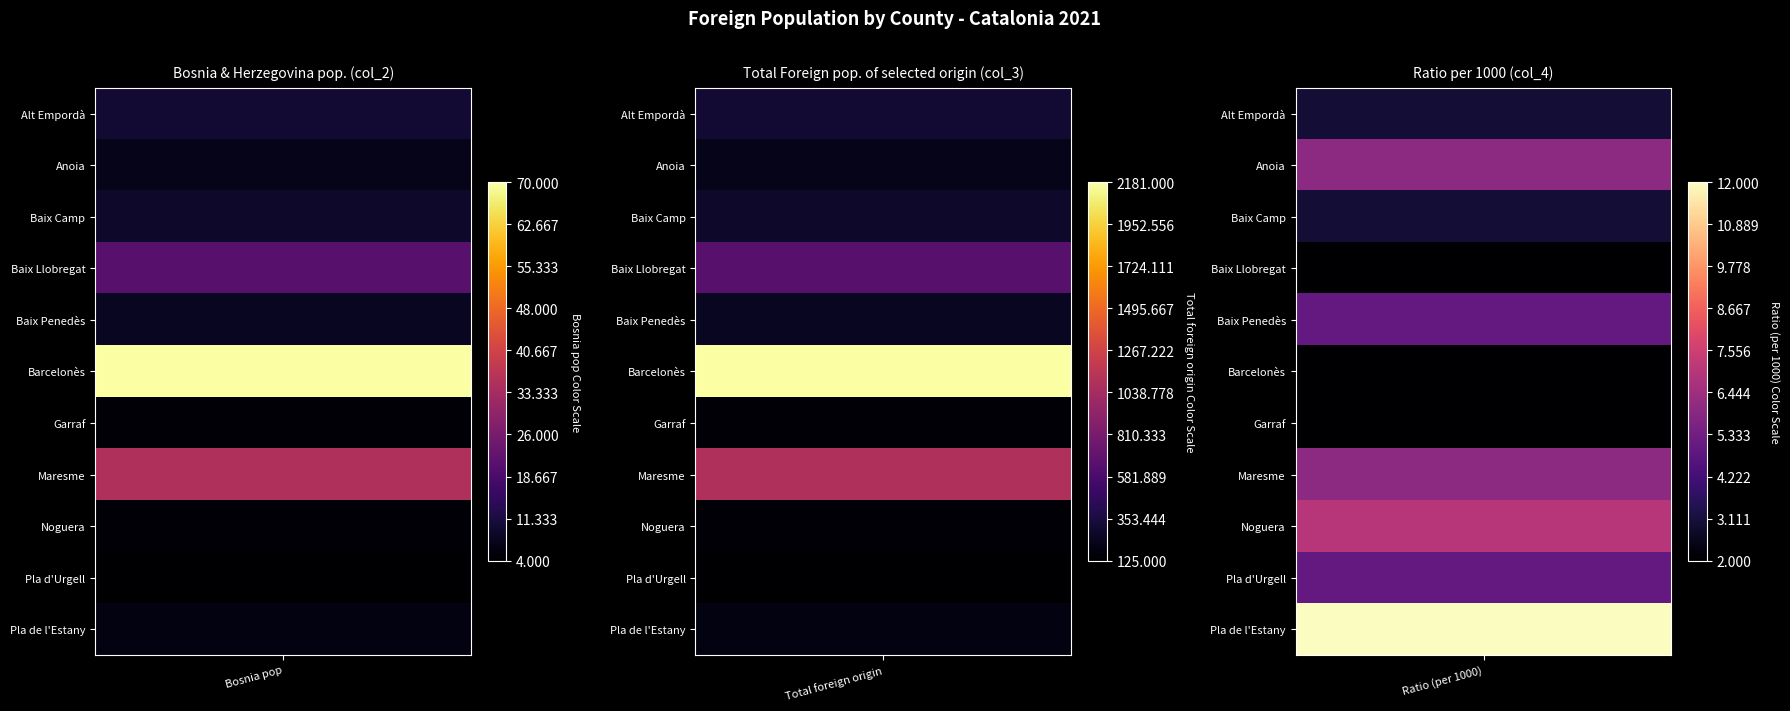

Reading left to right, what are all the values shown in this chart?

Alt Empordà: 0=10	1=312	2=3
Anoia: 0=7	1=218	2=6
Baix Camp: 0=9	1=280	2=3
Baix Llobregat: 0=21	1=654	2=2
Baix Penedès: 0=8	1=249	2=5
Barcelonès: 0=70	1=2181	2=2
Garraf: 0=5	1=156	2=2
Maresme: 0=35	1=1090	2=6
Noguera: 0=5	1=156	2=7
Pla d'Urgell: 0=4	1=125	2=5
Pla de l'Estany: 0=6	1=187	2=12